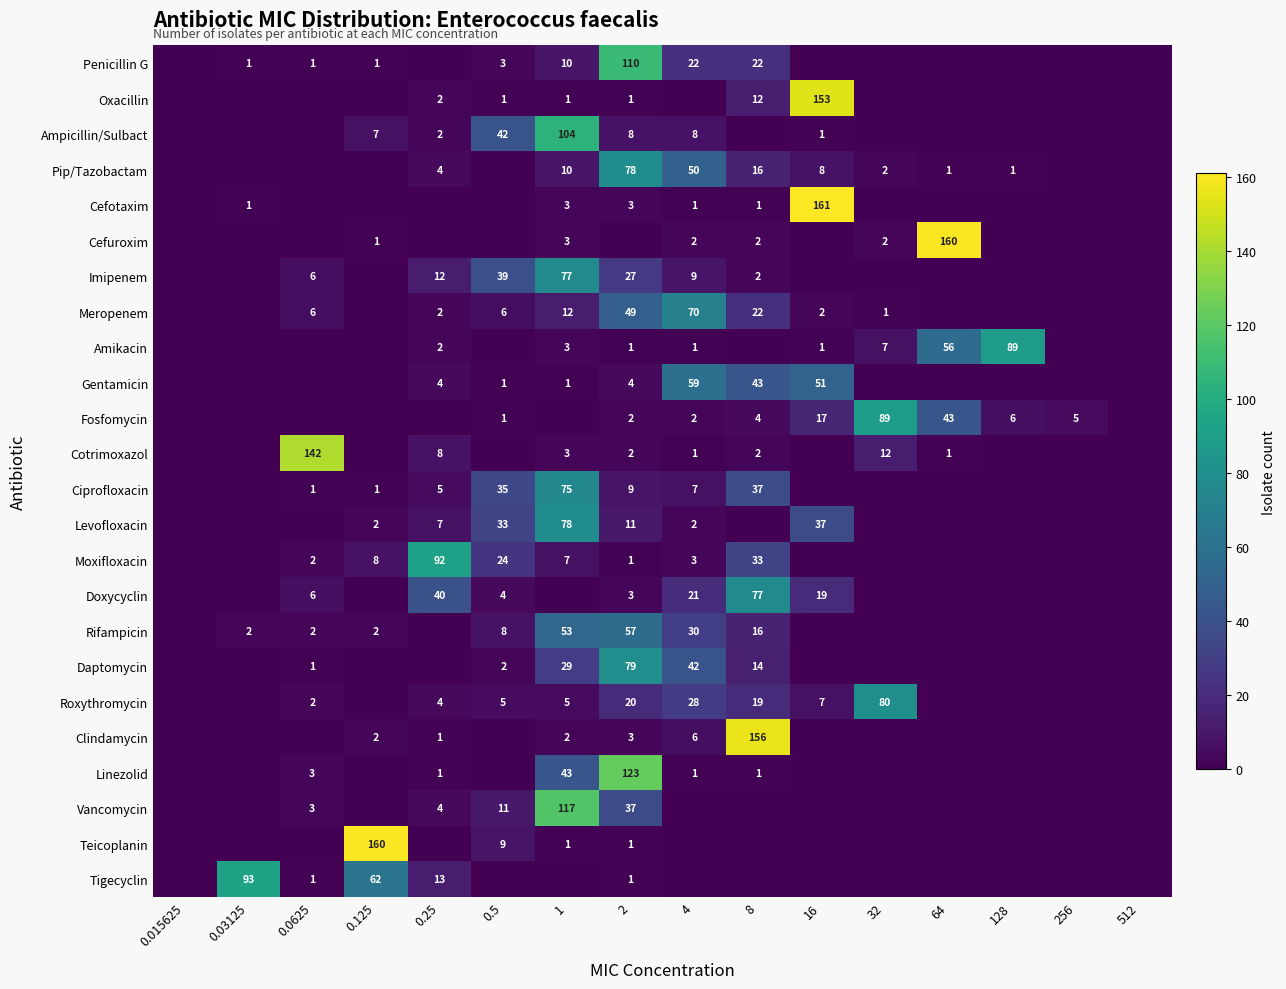

The Cefuroxim series shows 2 at 0.125. True or false?

False